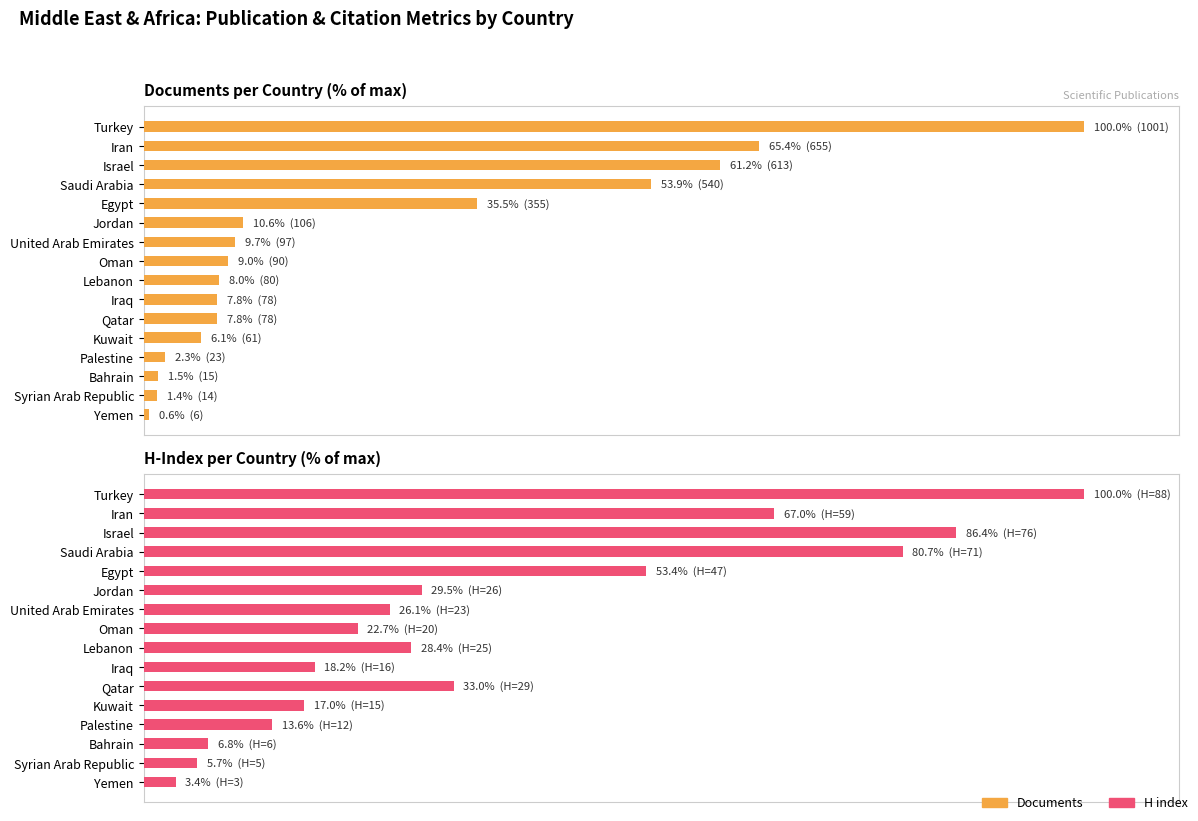

List the labels in order of H index value, smallest first.

Yemen, Syrian Arab Republic, Bahrain, Palestine, Kuwait, Iraq, Oman, United Arab Emirates, Lebanon, Jordan, Qatar, Egypt, Iran, Saudi Arabia, Israel, Turkey